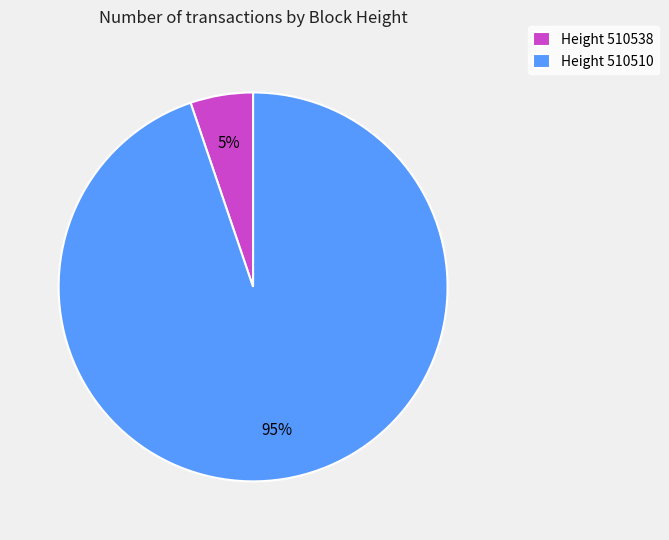

Does any single category account for the majority?

Yes